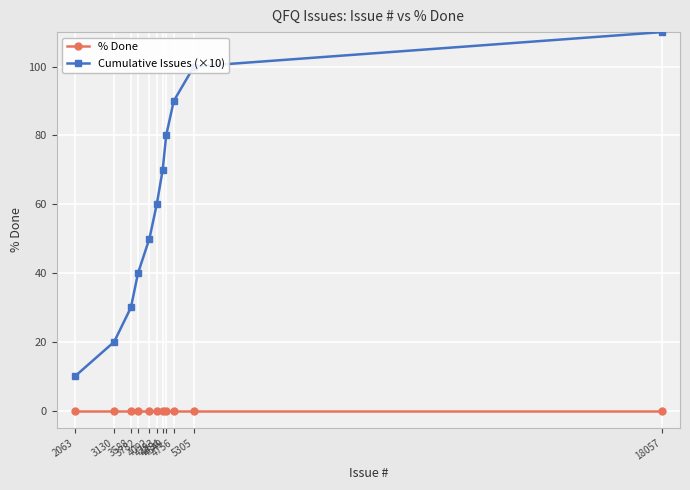

Count the number of data series in this chart.

2